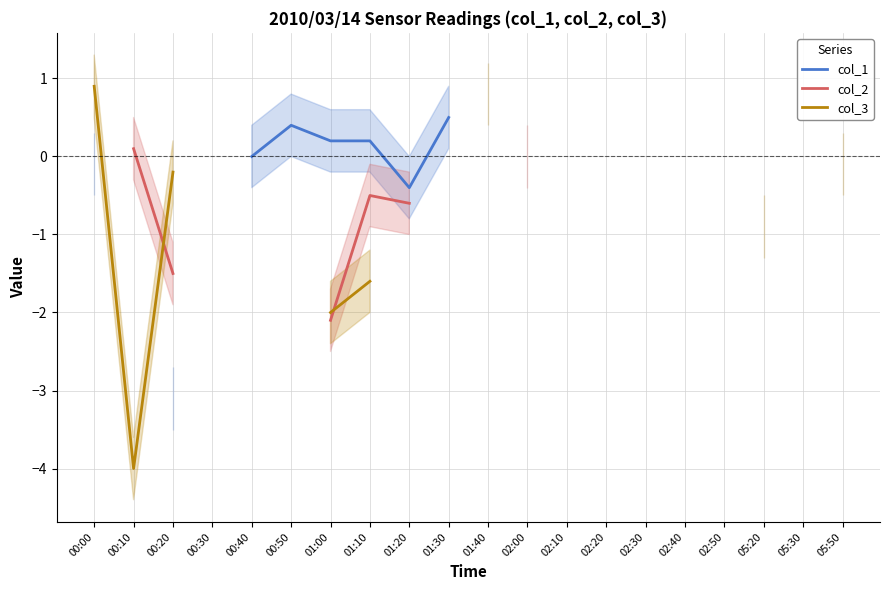

Which series has the largest range (max minus min)?

col_3